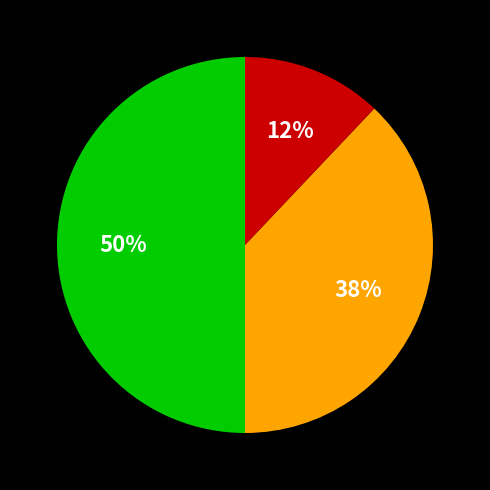

To the nearest percent, what is the difference between the largest and smallest slice percentages?

38%